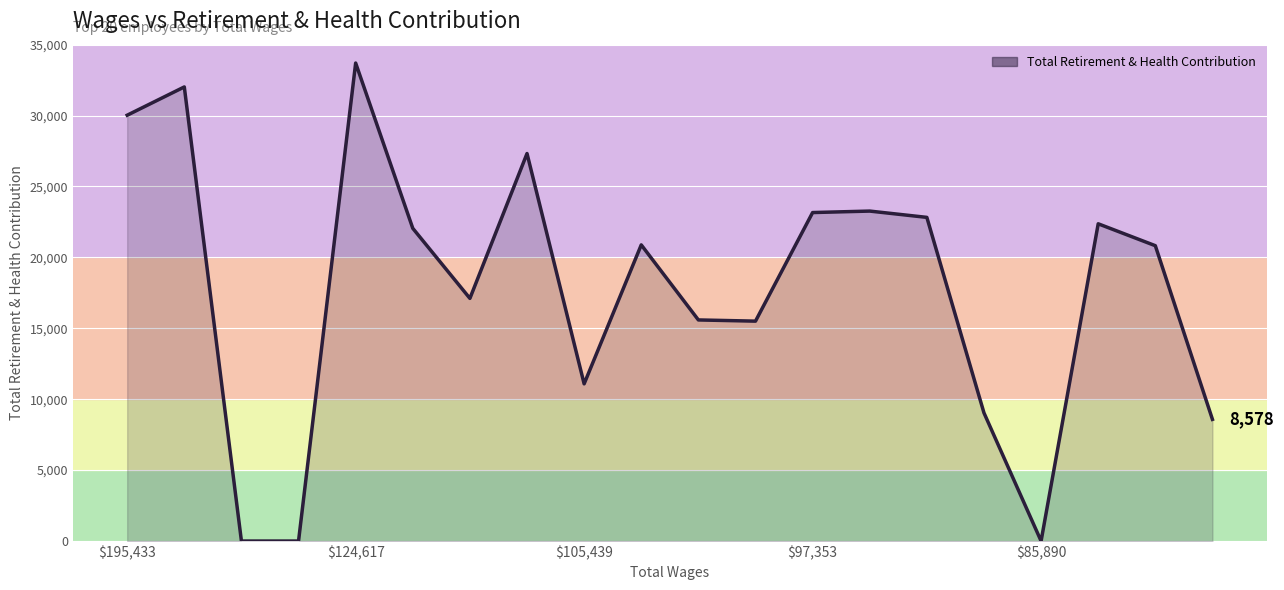

What is the maximum value shown in the chart?

33705